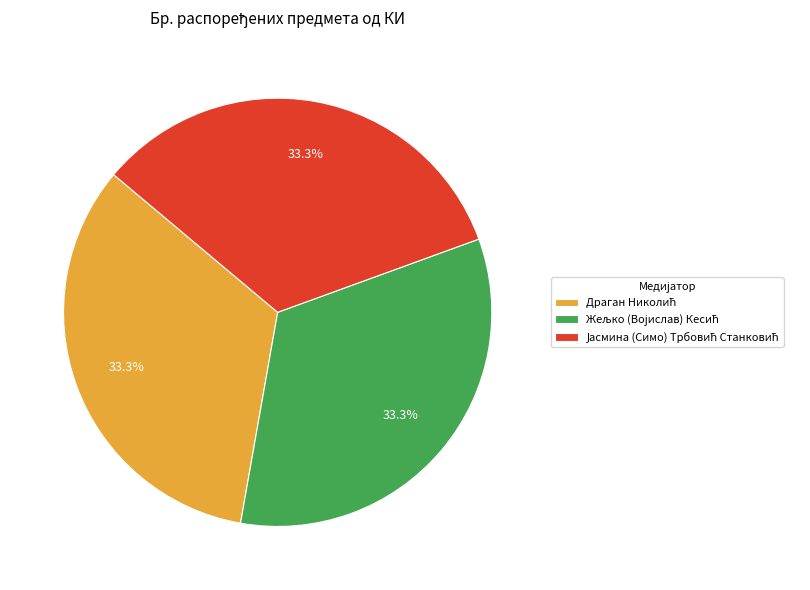

Does any single category account for the majority?

No